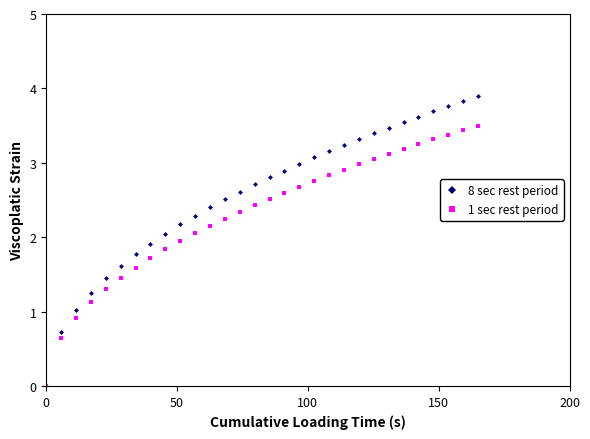

Which series has the largest total across all categories?

8 sec rest period